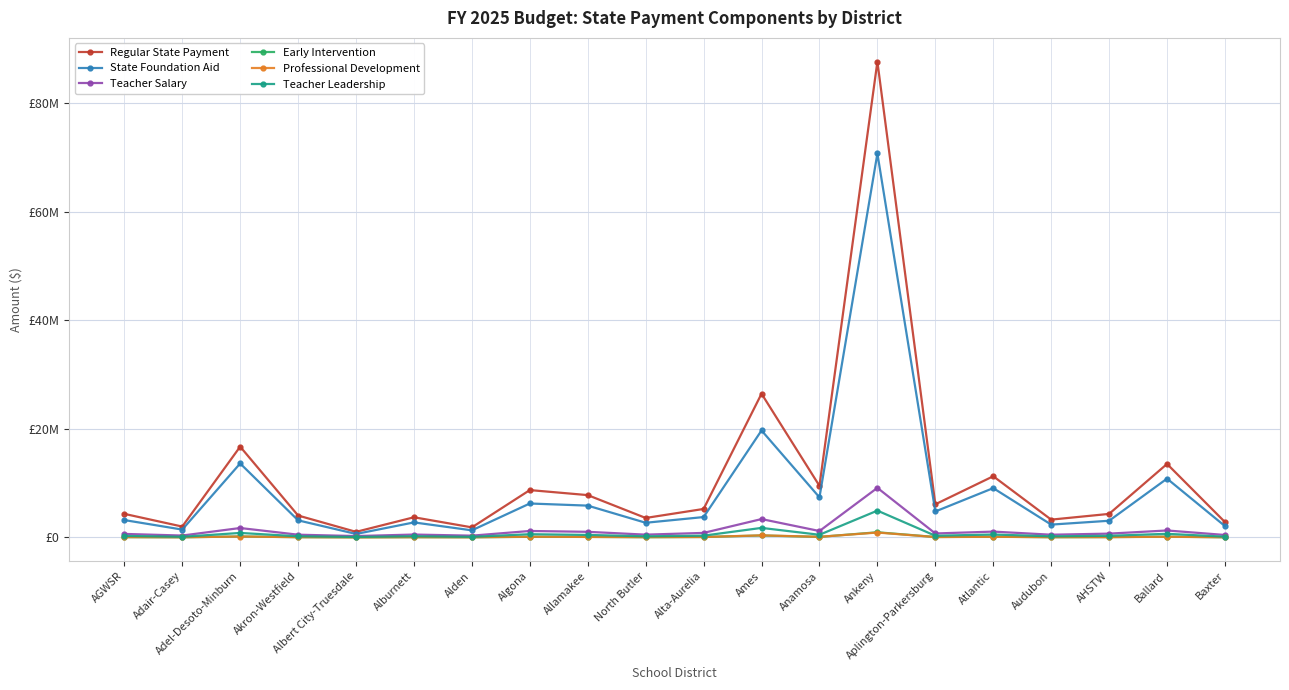

What is the difference between the highest and lowest values at AGWSR?

4290808